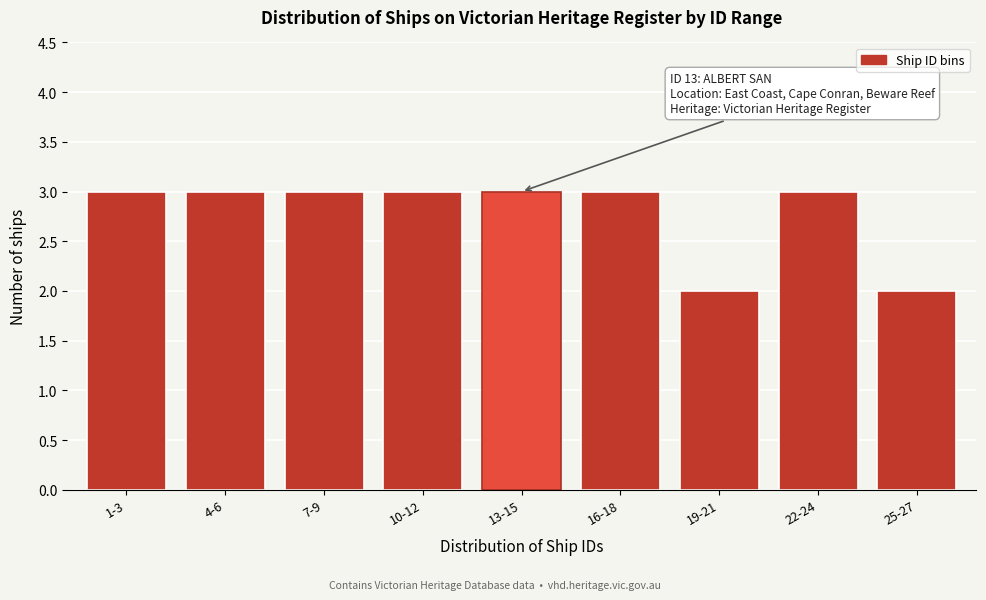

Reading left to right, transcribe all the data shown in this chart.

3	3	3	3	3	3	2	3	2